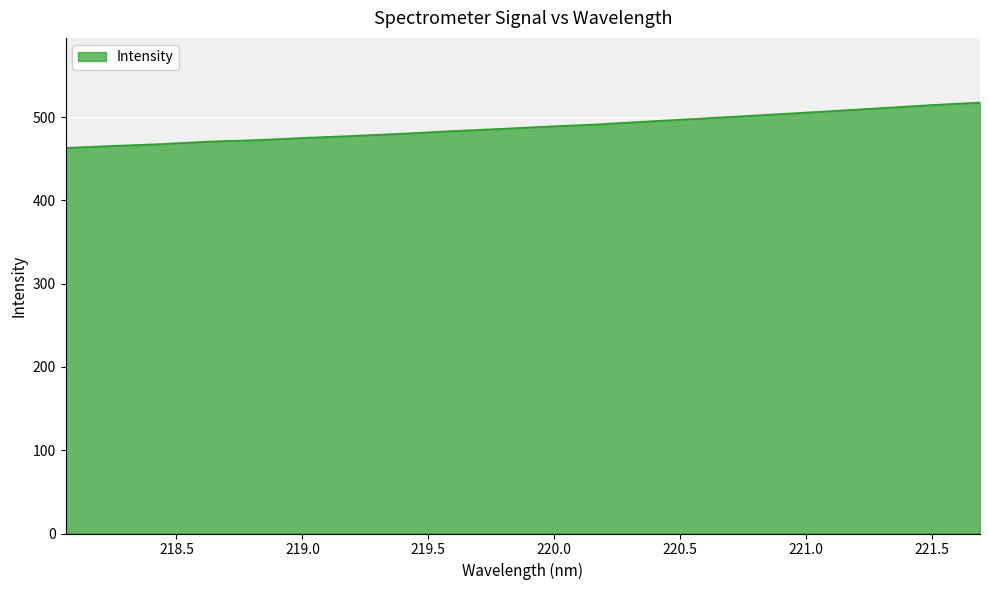

What is the smallest value displayed?

463.1